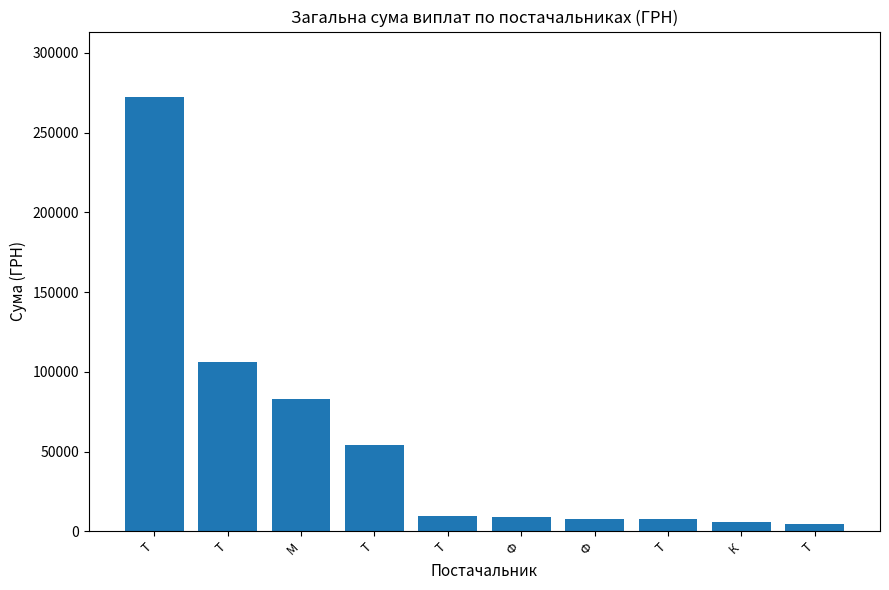

Count the number of data series in this chart.

1